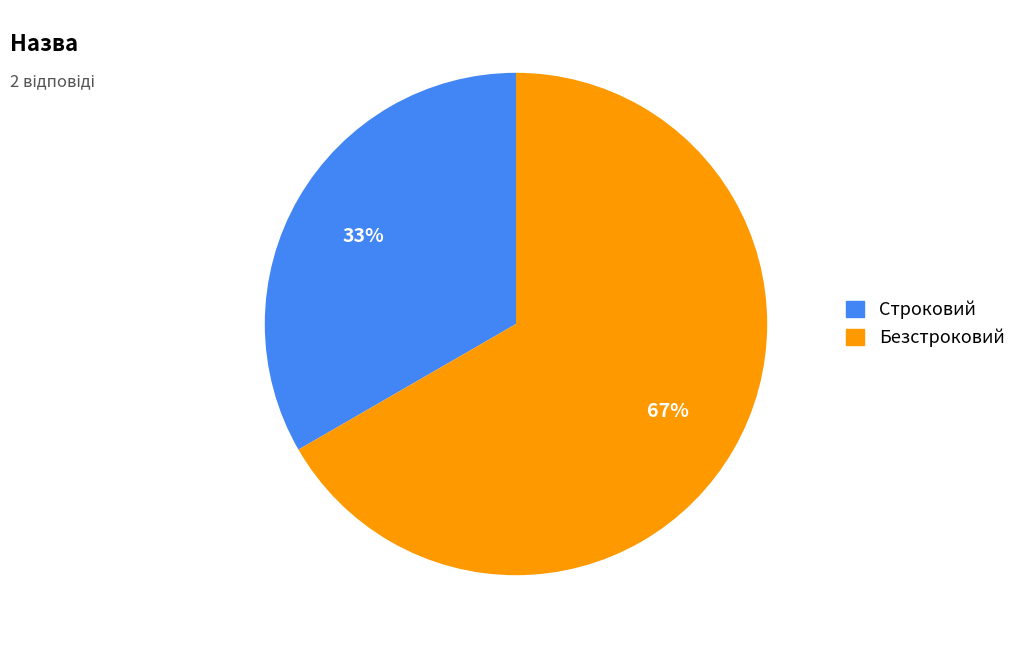

To the nearest percent, what percentage of the pie is Безстроковий?

67%